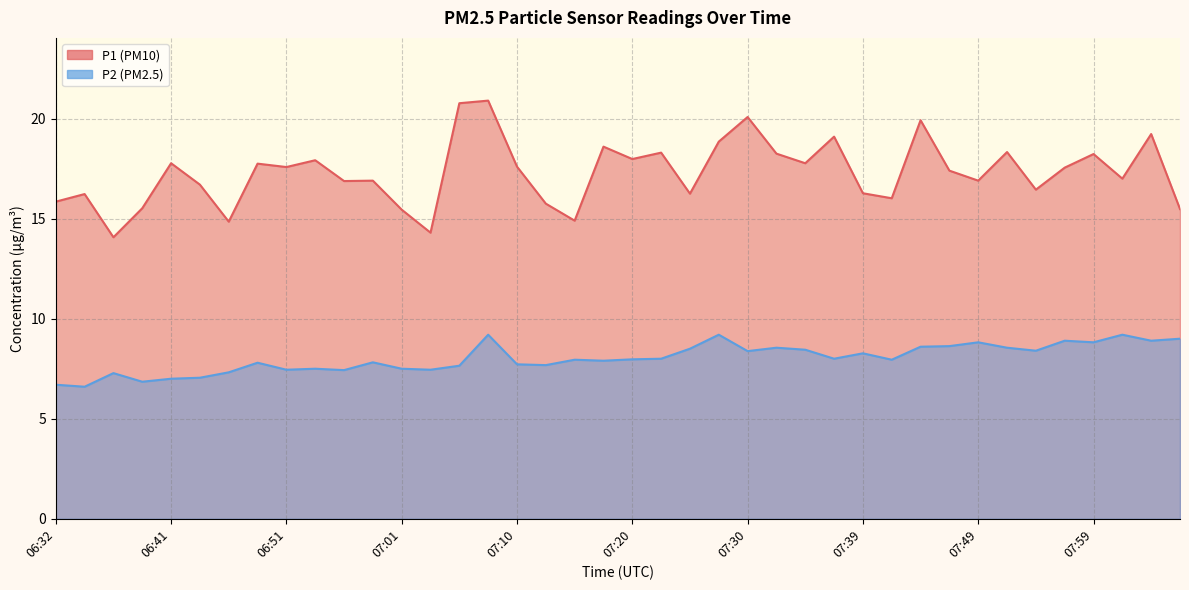

What is the difference between the P1 values at 07:59 and 07:15?

3.3